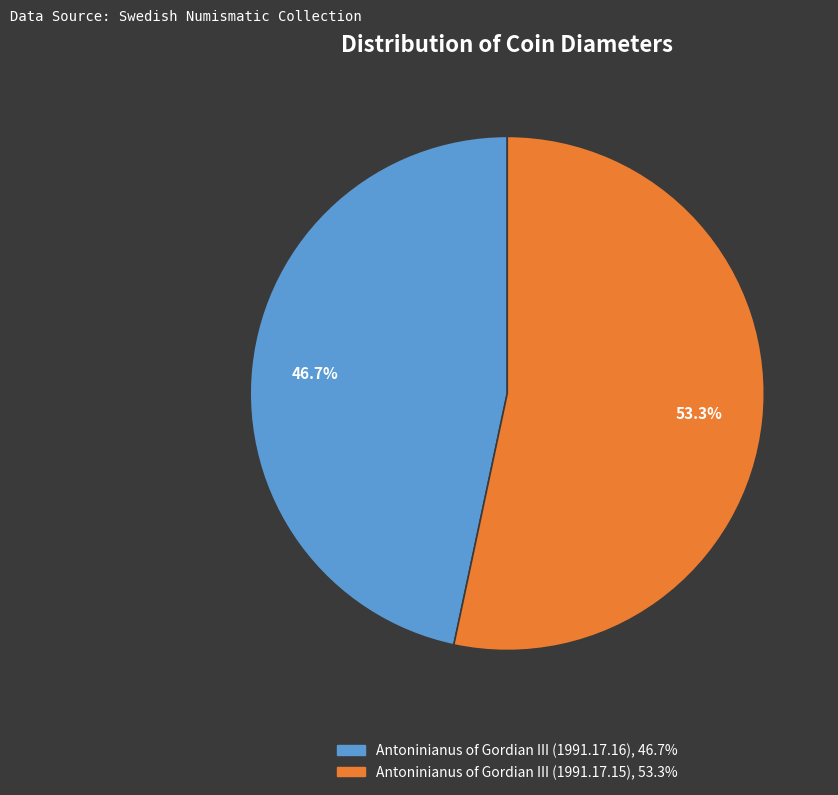

What percentage is the Antoninianus of Gordian III (1991.17.15) slice, to the nearest percent?

53%